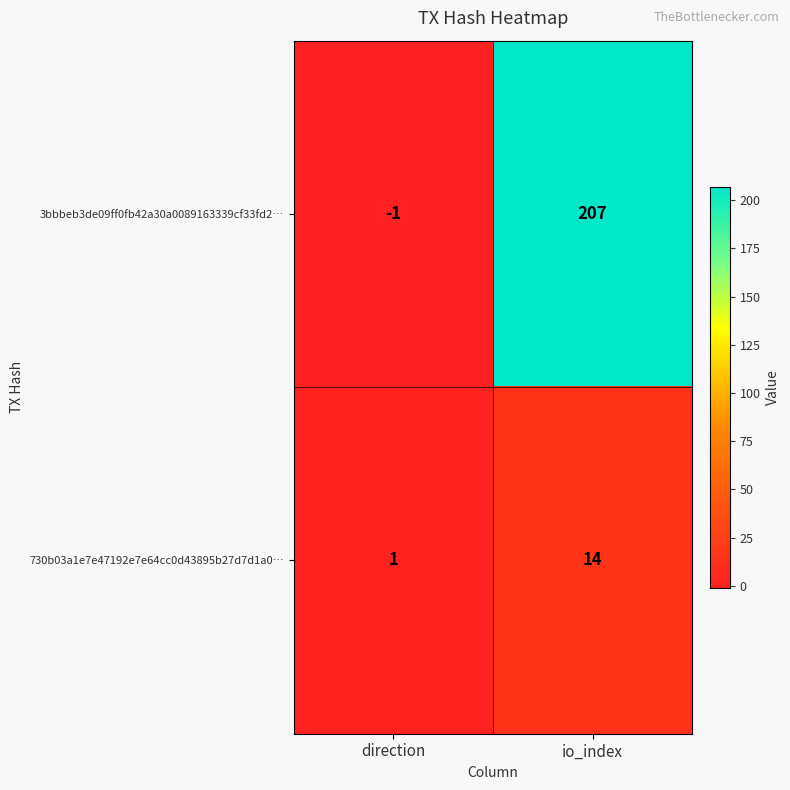

At which label is 730b03a1e7e47192e7e64cc0d43895b27d7d1a0… closest to 7?

direction